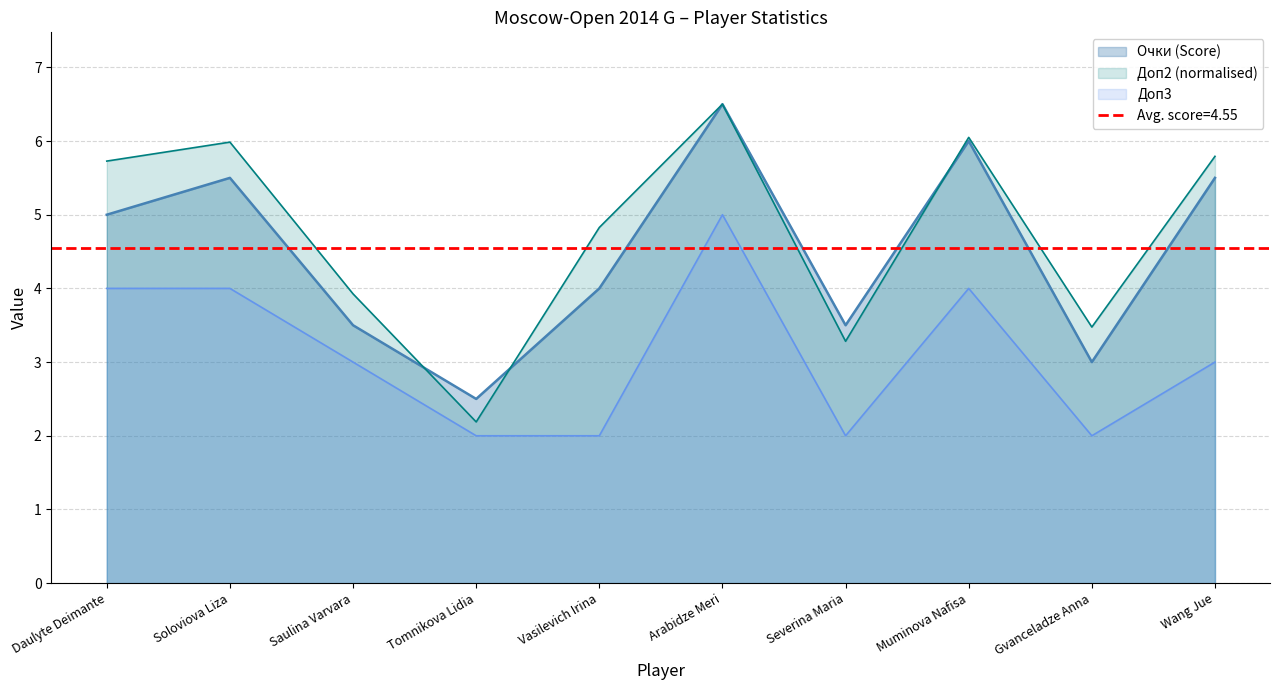

Which series changed the most between Daulyte Deimante and Tomnikova Lidia?

Доп2